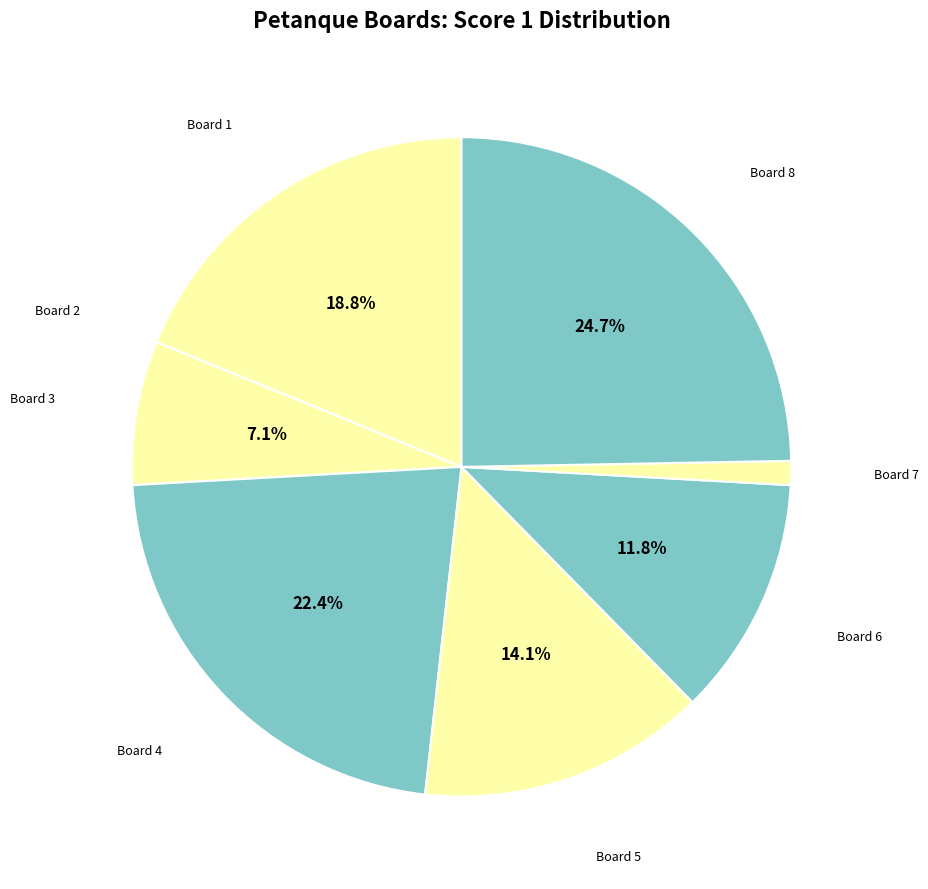

Which slice is the largest?

Board 8